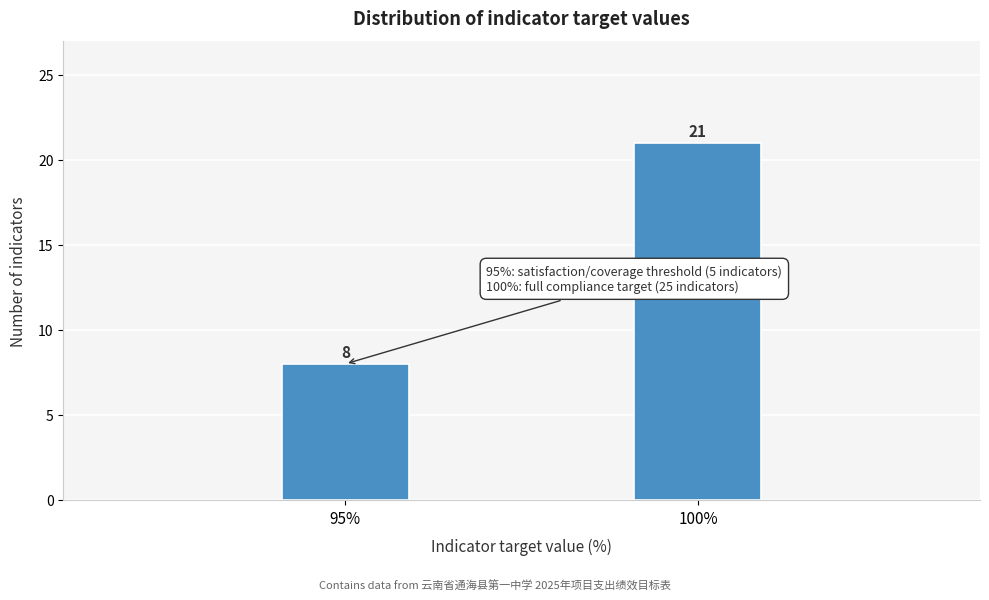

Reading left to right, extract all data points from this chart.

95%=8	100%=21